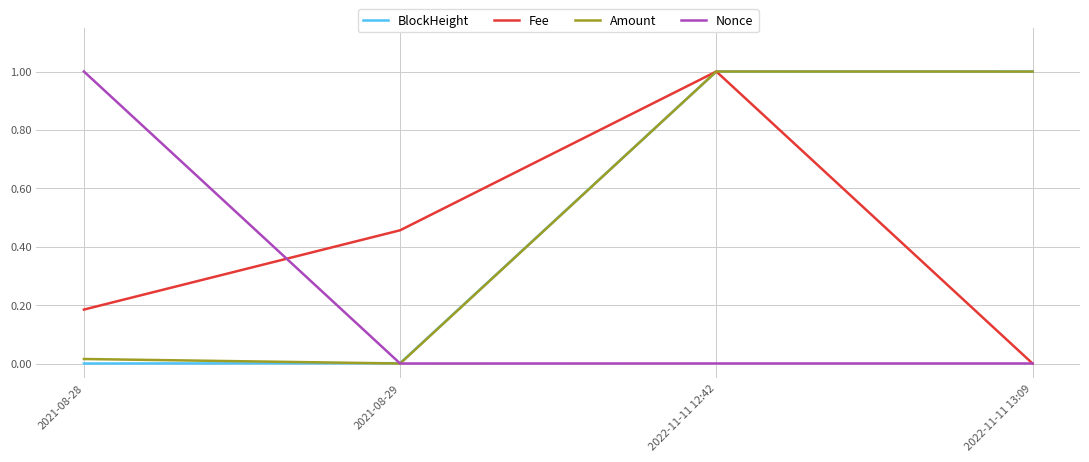

Which series ends up on top after the final intersection of BlockHeight and Amount?

BlockHeight